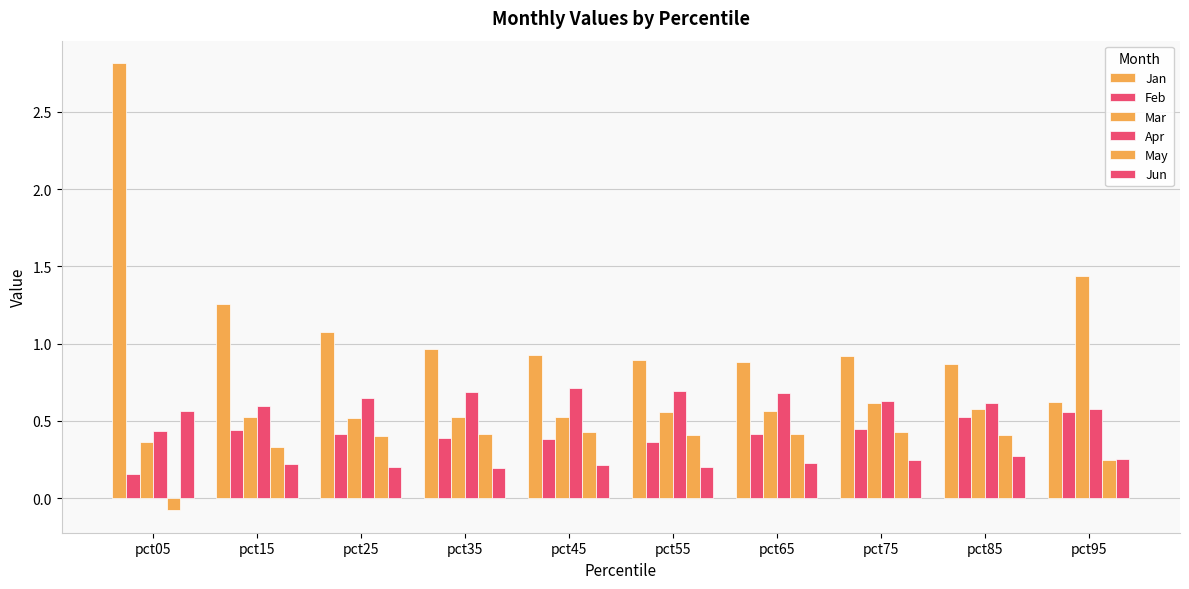

Reading right to left, what are all the values shown in this chart?

Jan: pct95=0.6	pct85=0.9	pct75=0.9	pct65=0.9	pct55=0.9	pct45=0.9	pct35=1.0	pct25=1.1	pct15=1.3	pct05=2.8
Feb: pct95=0.6	pct85=0.5	pct75=0.4	pct65=0.4	pct55=0.4	pct45=0.4	pct35=0.4	pct25=0.4	pct15=0.4	pct05=0.2
Mar: pct95=1.4	pct85=0.6	pct75=0.6	pct65=0.6	pct55=0.6	pct45=0.5	pct35=0.5	pct25=0.5	pct15=0.5	pct05=0.4
Apr: pct95=0.6	pct85=0.6	pct75=0.6	pct65=0.7	pct55=0.7	pct45=0.7	pct35=0.7	pct25=0.7	pct15=0.6	pct05=0.4
May: pct95=0.2	pct85=0.4	pct75=0.4	pct65=0.4	pct55=0.4	pct45=0.4	pct35=0.4	pct25=0.4	pct15=0.3	pct05=-0.1
Jun: pct95=0.3	pct85=0.3	pct75=0.2	pct65=0.2	pct55=0.2	pct45=0.2	pct35=0.2	pct25=0.2	pct15=0.2	pct05=0.6